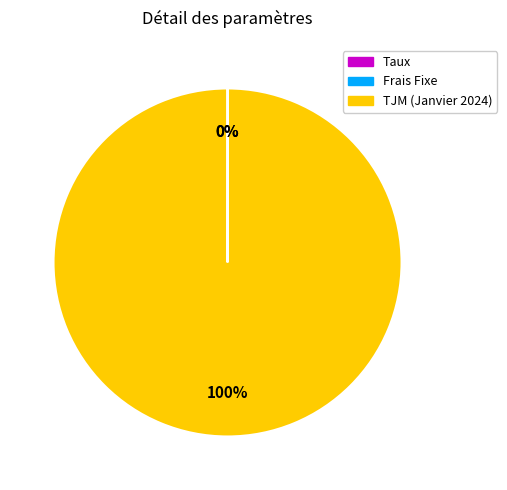

Which slice is the largest?

TJM (Janvier 2024)